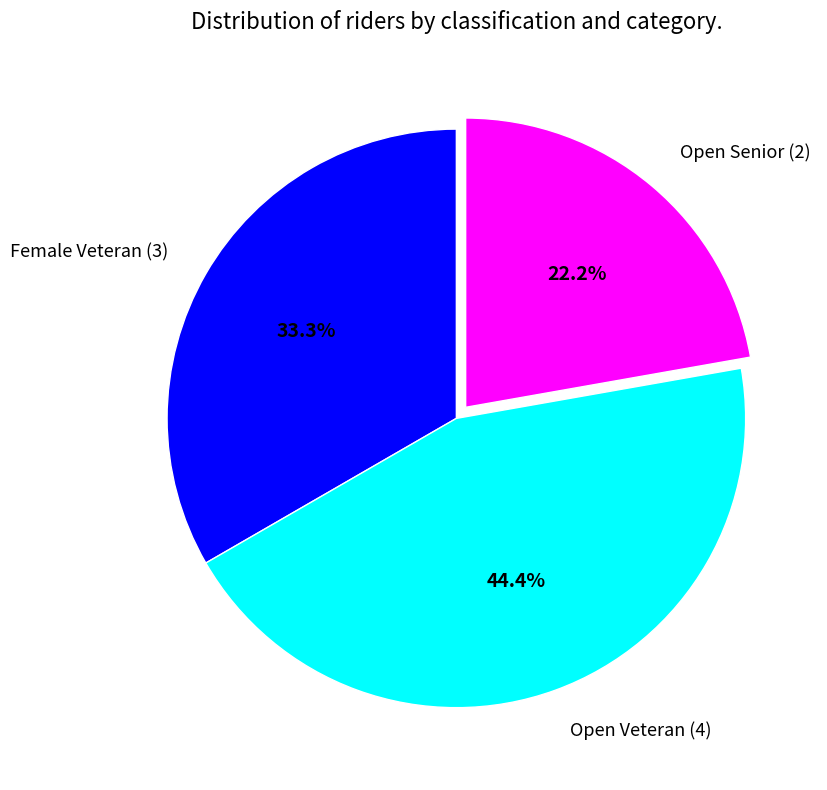

Is Open Senior (2) the majority of the pie?

No